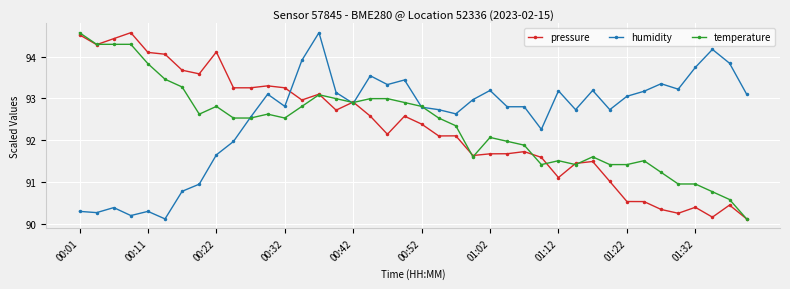

True or false: humidity has more than 1 points higher than both neighbors.

True